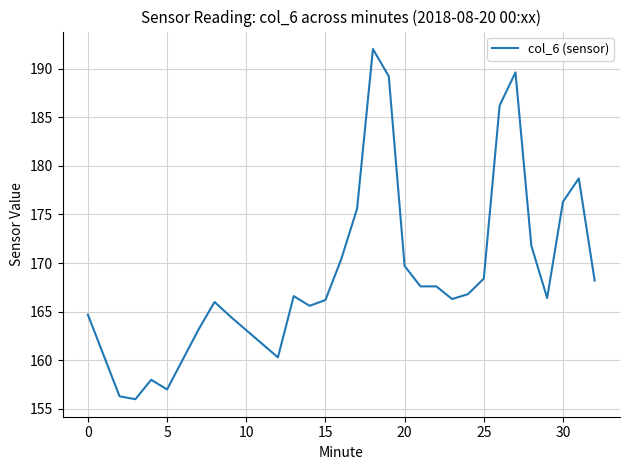

What is the difference between the maximum and minimum values?

36.0